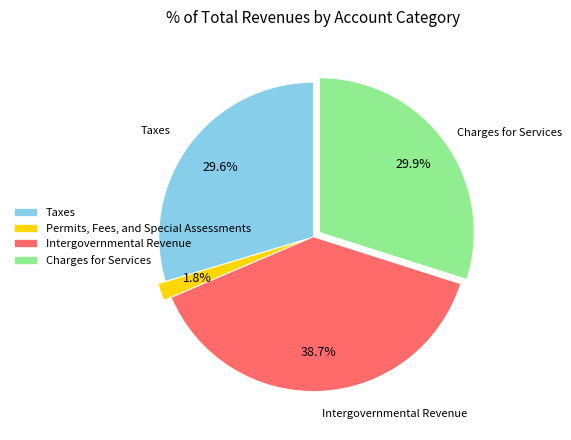

Which category has the biggest portion of the pie?

Intergovernmental Revenue